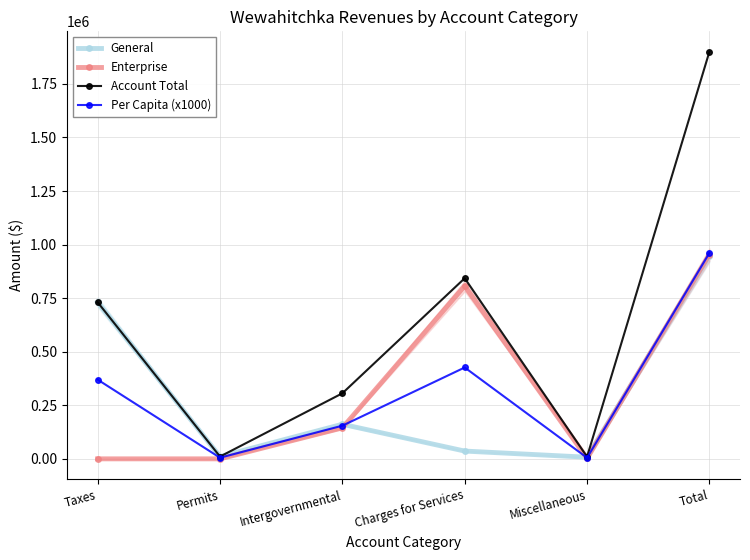

Which series changed the most between Permits and Intergovernmental?

Account Total